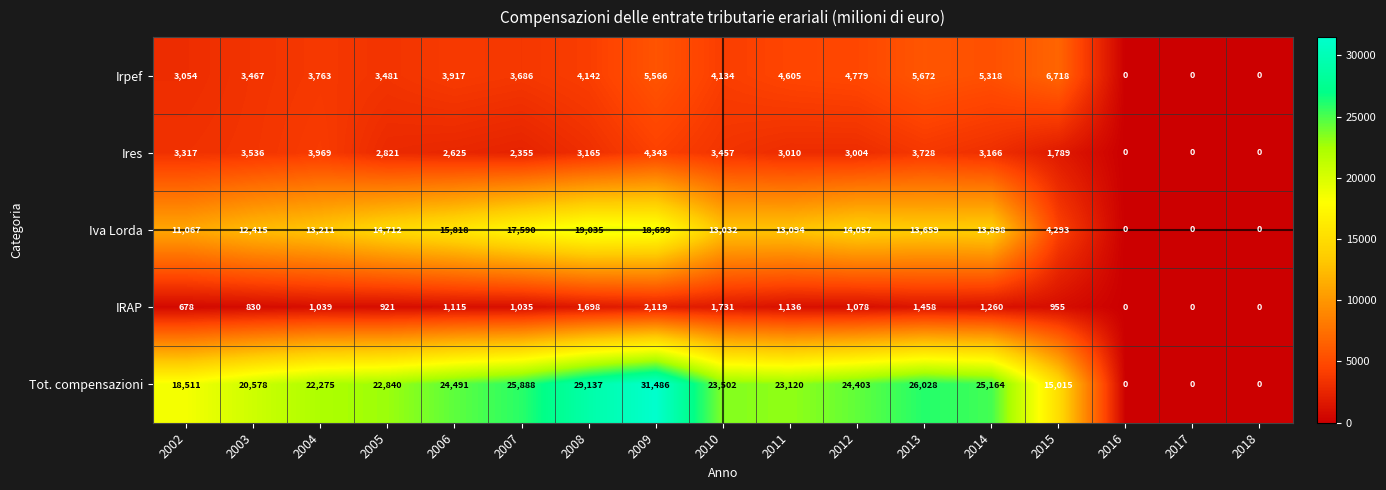

Is it true that Tot. compensazioni equals 0 at 2016?

True